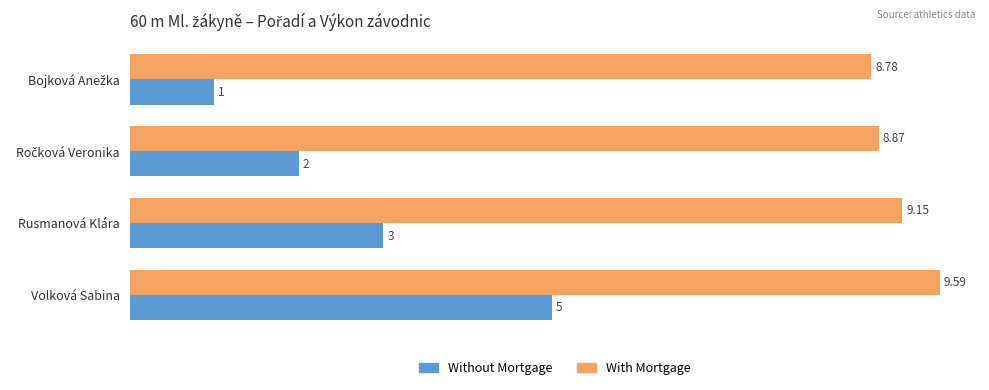

What is the sum of all With Mortgage values?

36.4